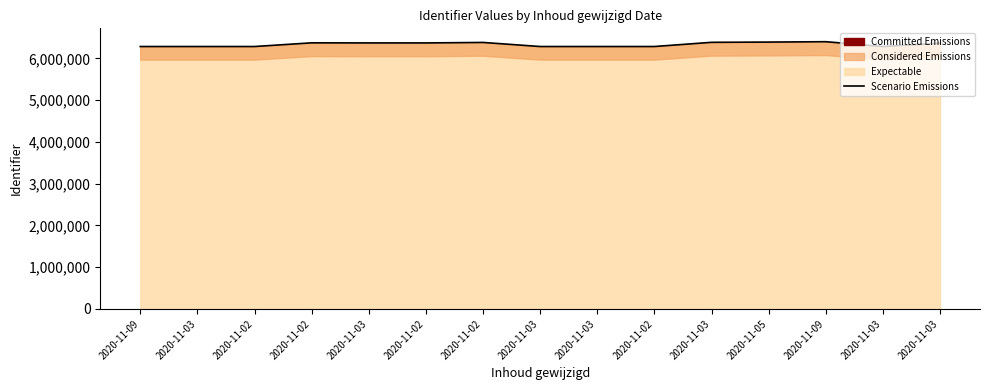

What is the ratio of the value at 2020-11-03 to the value at 2020-11-02?

1.0